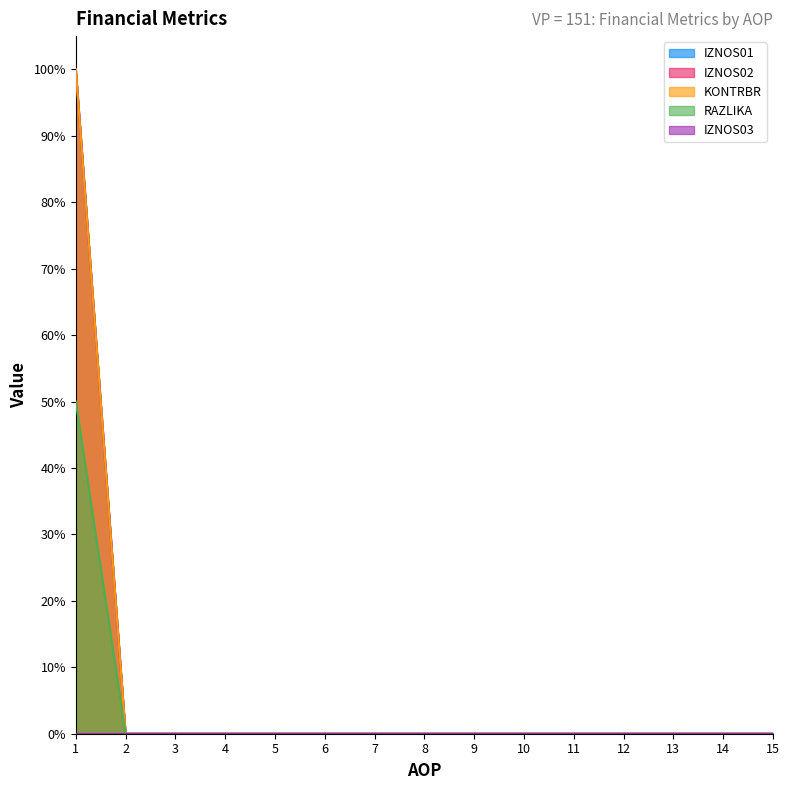

The value of IZNOS02 at 4 is 0.3. True or false?

False